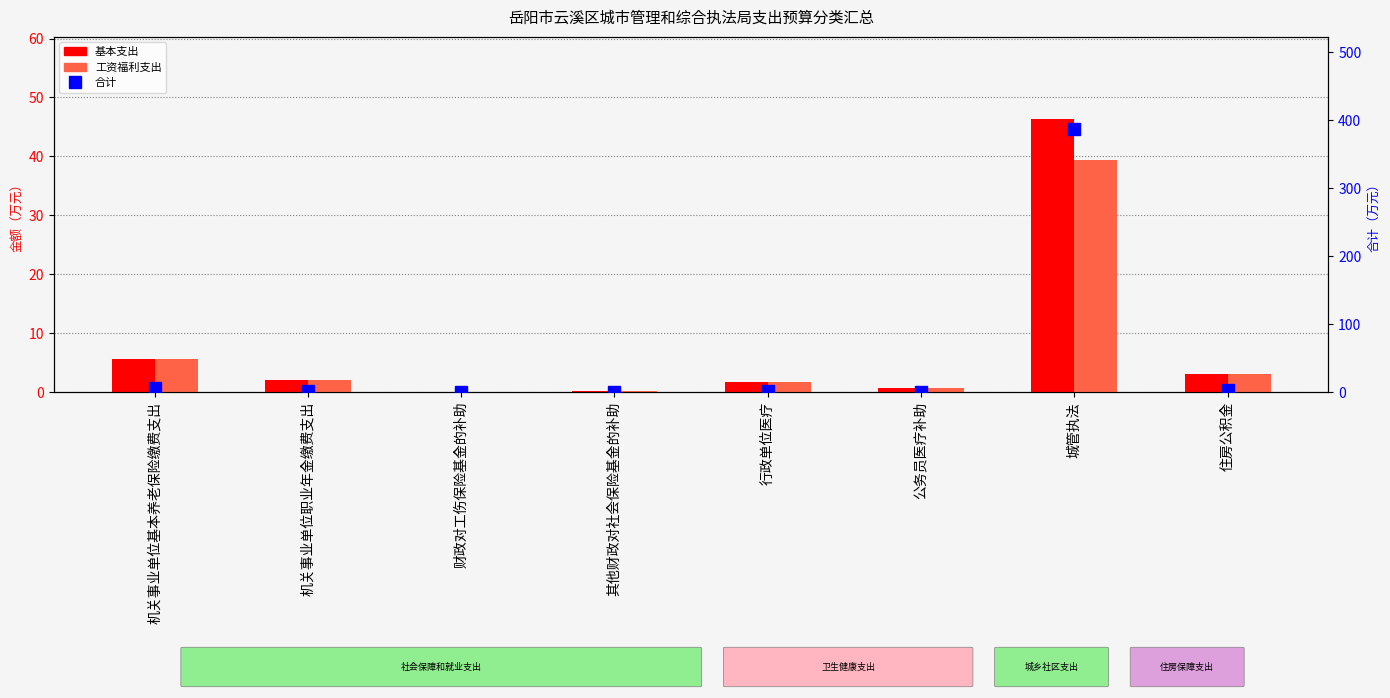

What is the label of the 7th bar from the left?

城管执法